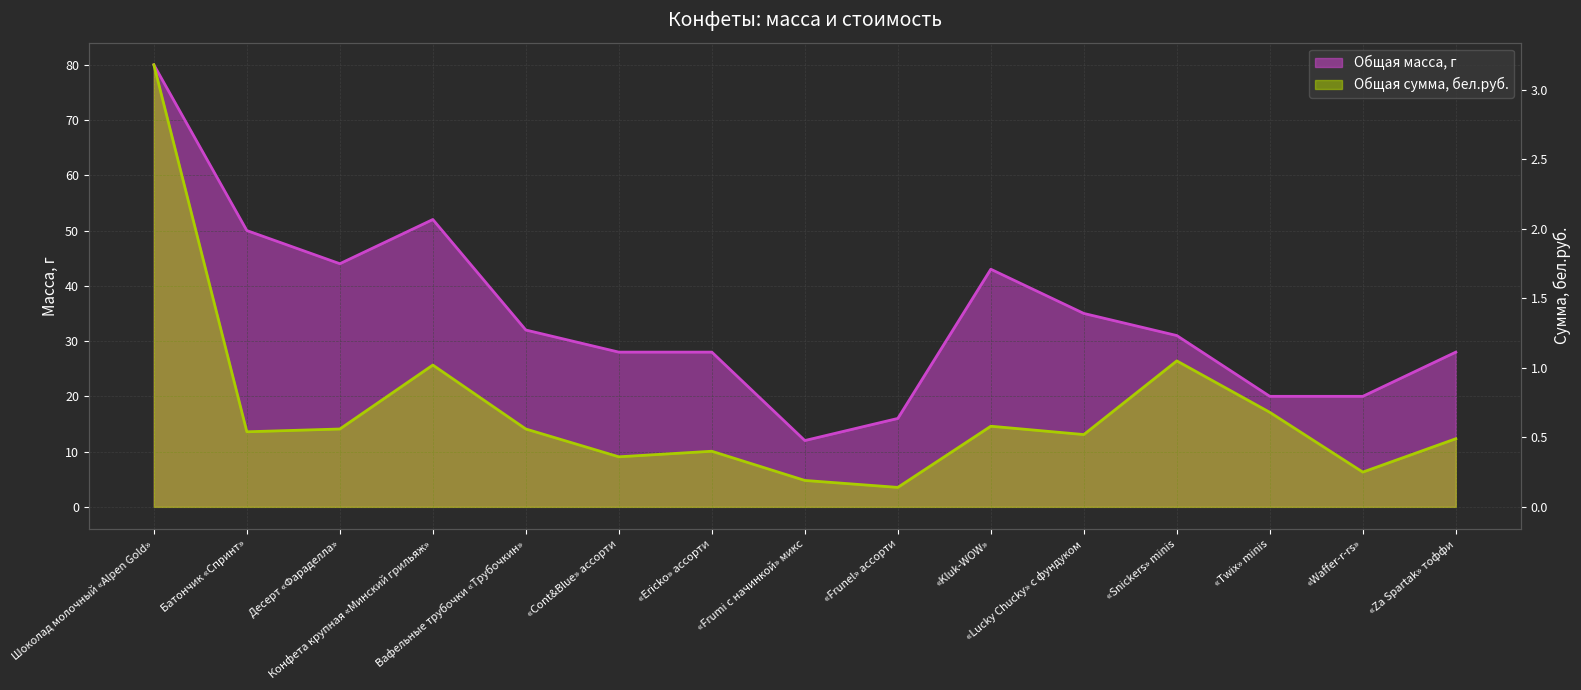

True or false: Общая масса, г and Общая сумма, бел.руб. cross at least once.

False